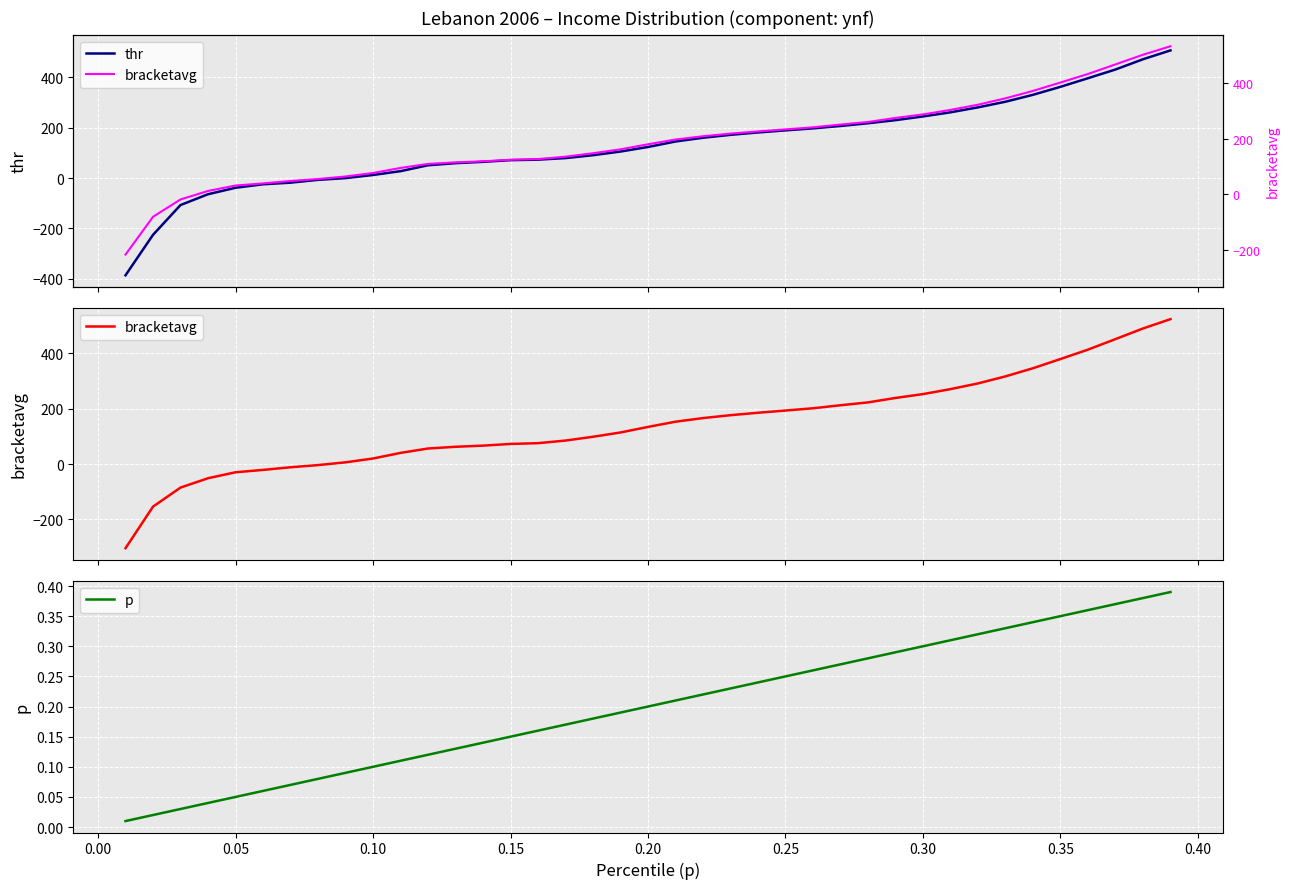

Is it true that p equals 0.1 at 0.10?

True